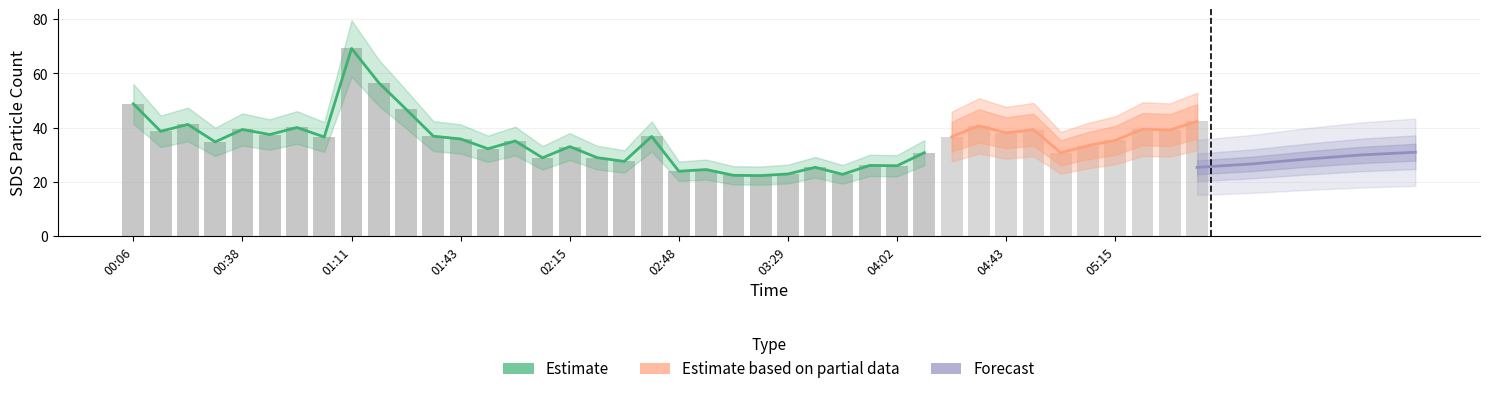

What is the label of the 6th bar from the left?

00:46